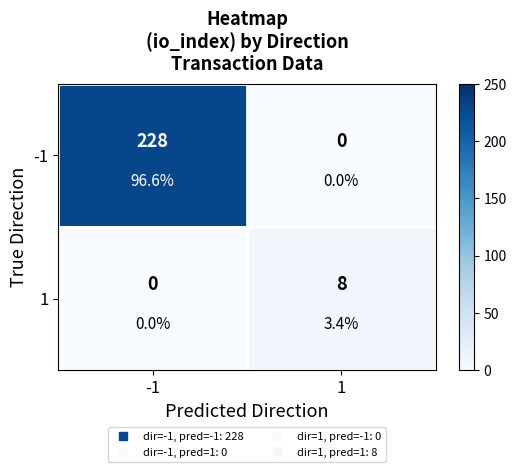

Which series has the widest spread of values?

-1